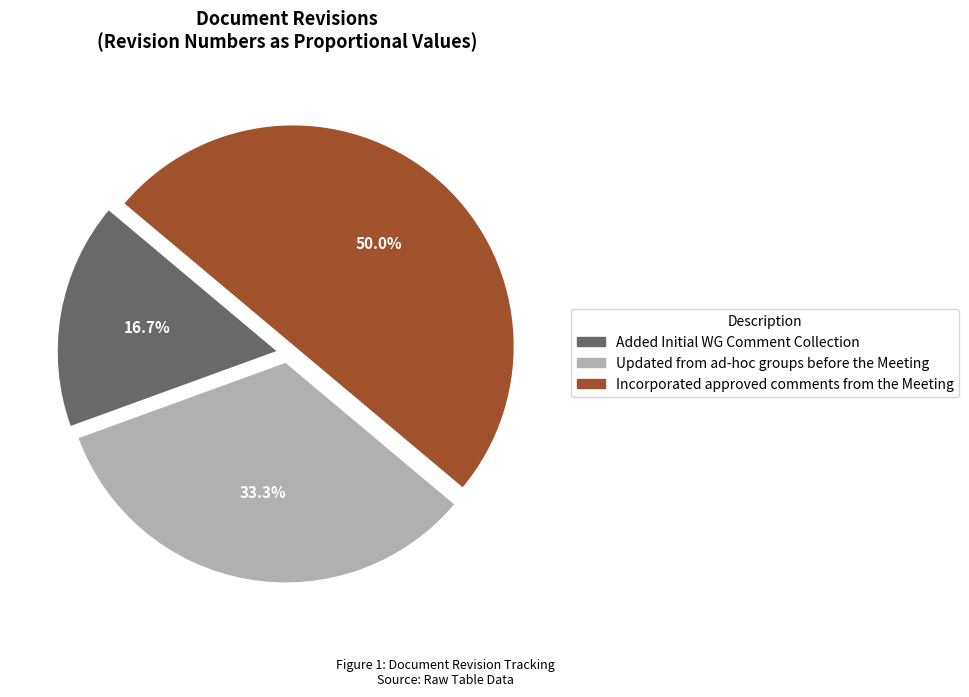

True or false: Updated from ad-hoc groups before the Meeting accounts for 28% of the total.

False